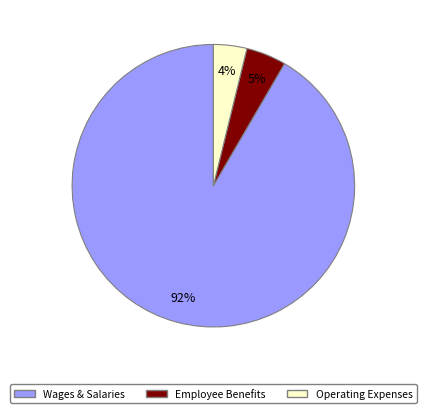

To the nearest percent, what is the average slice percentage?

33%